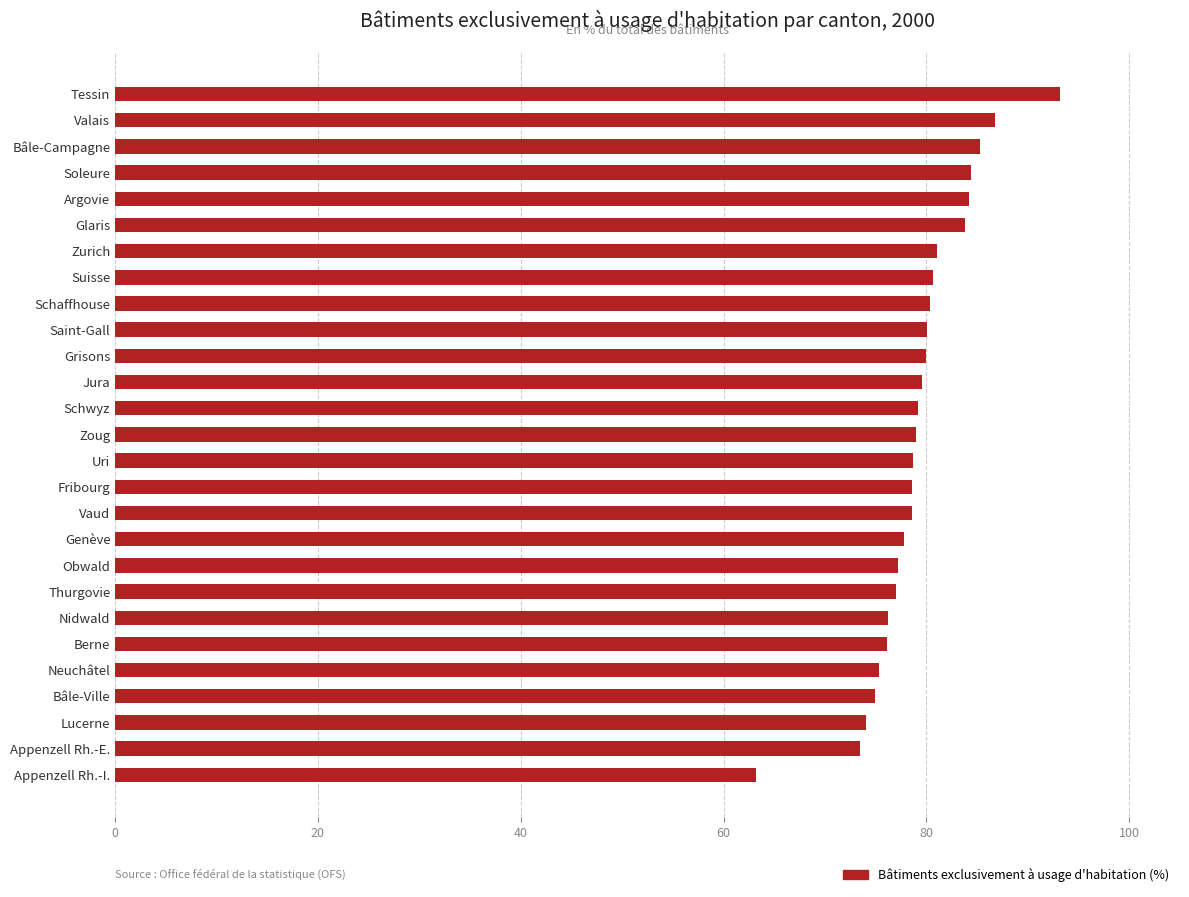

What value does the data have at Schwyz?

79.2